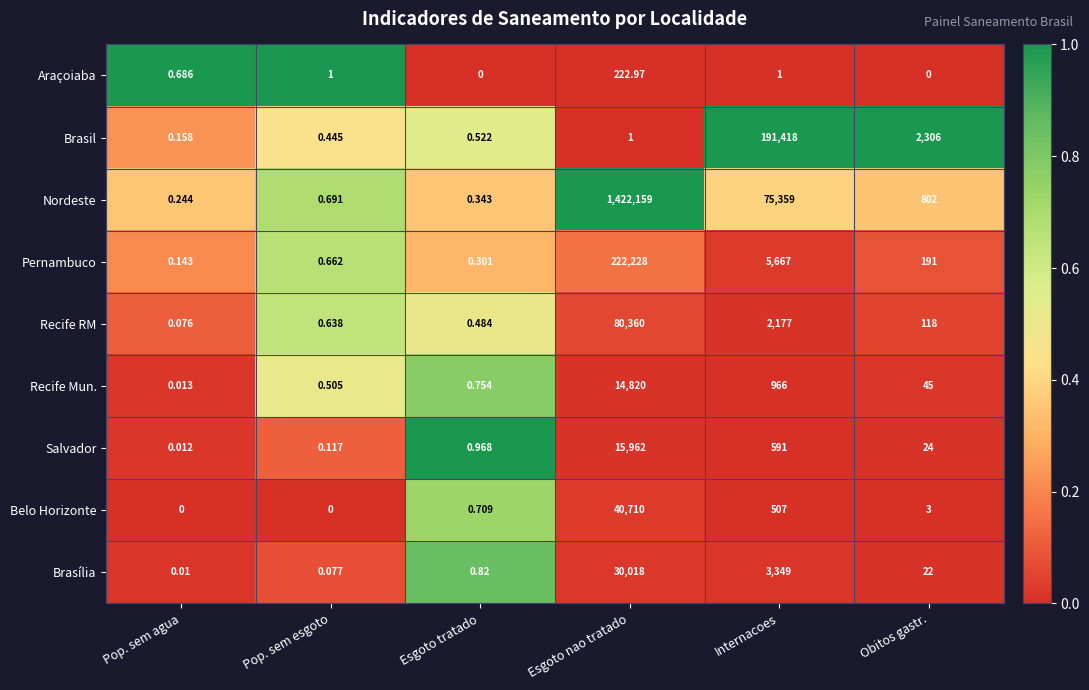

Where does the Recife Mun. series first go above 45?

Esgoto nao tratado